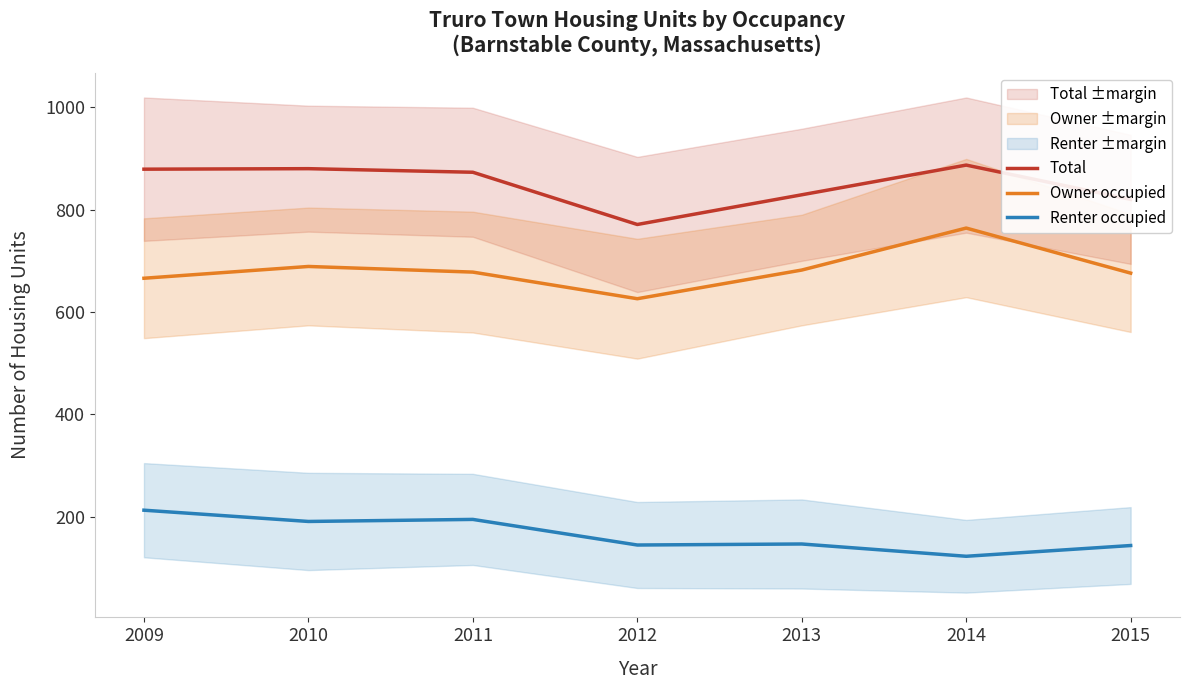

At which category does the chart reach its minimum across all series?

2014